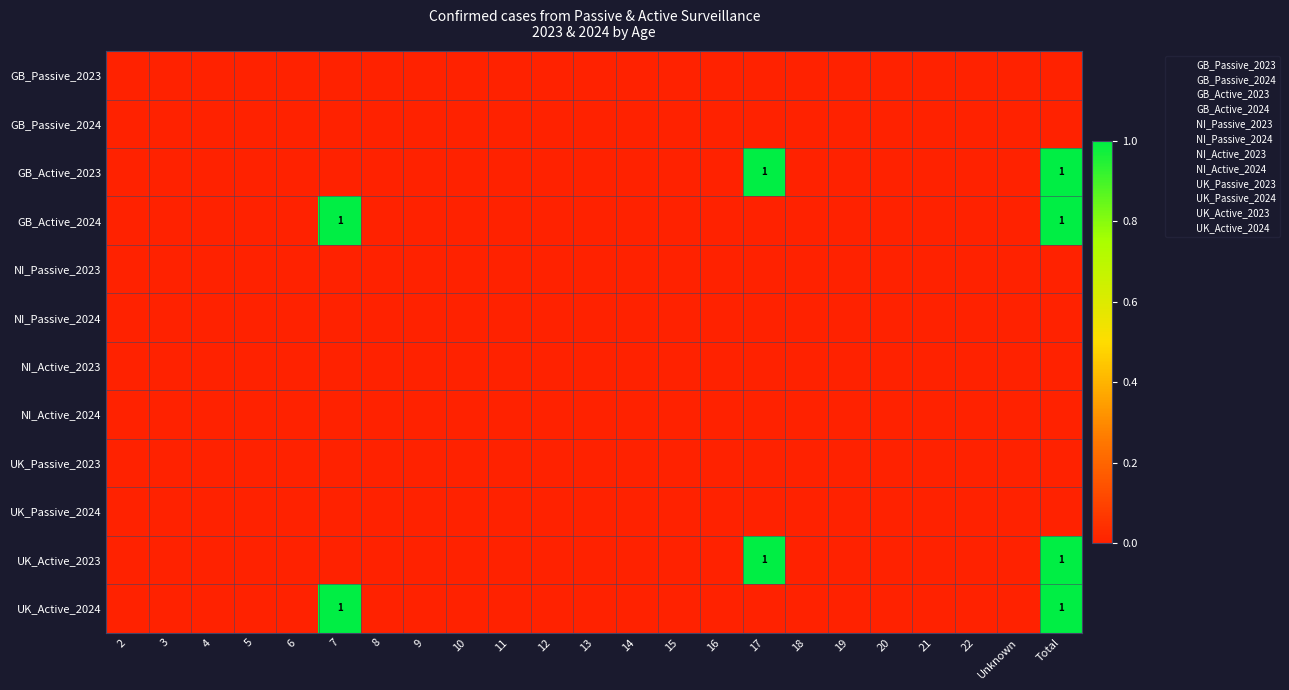

Which category has the lowest value across all series?

2